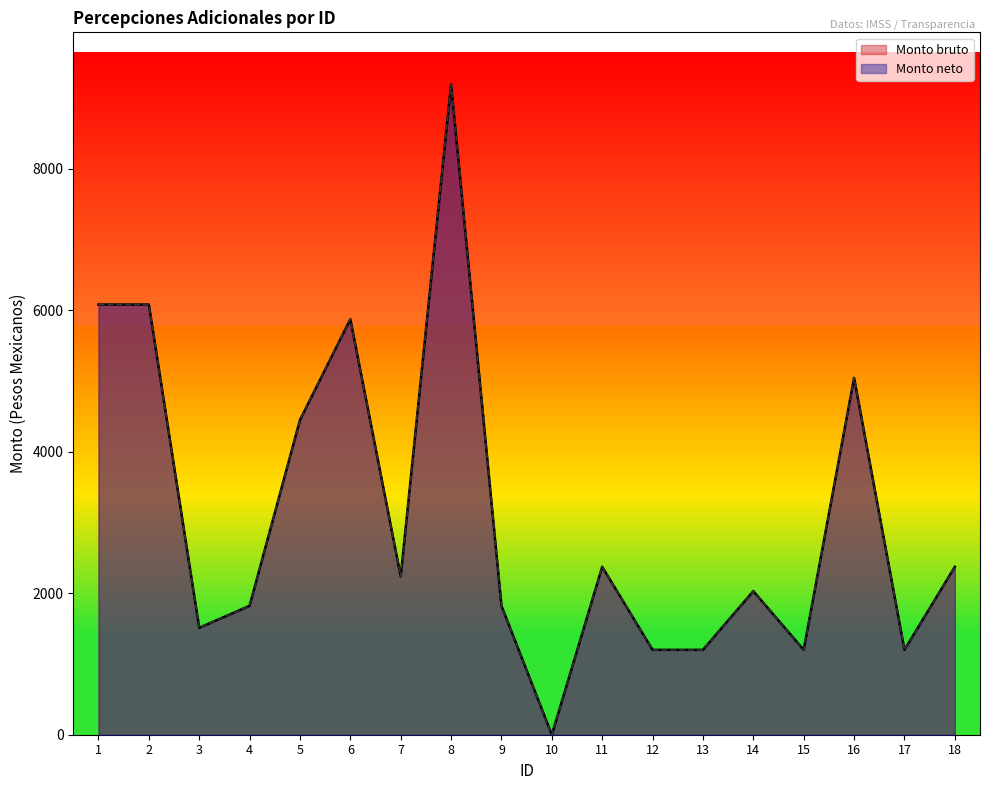

How many values in the Monto bruto series exceed 2237?

9